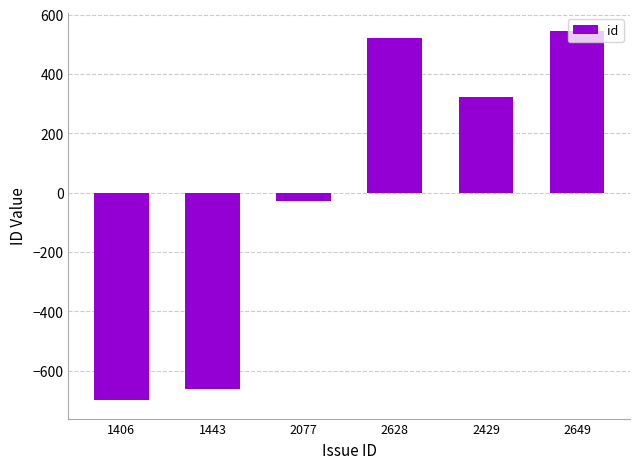

The value at 2628 is 279.0. True or false?

False